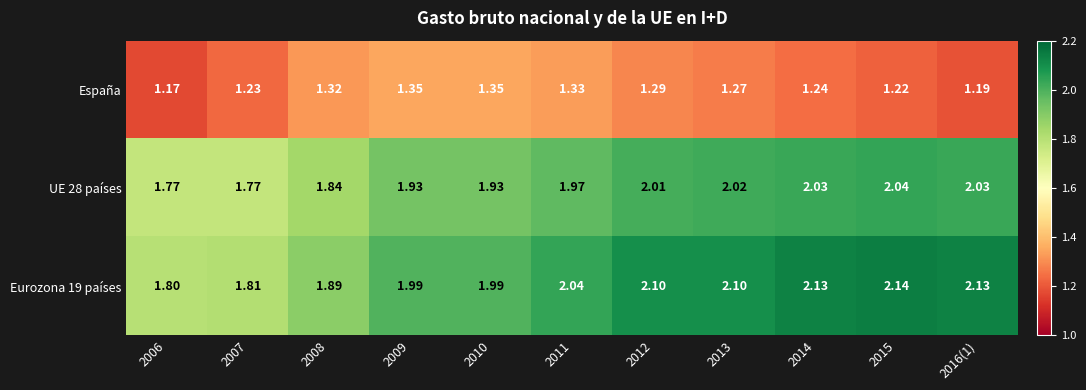

At how many categories does at least one series exceed 2?

6